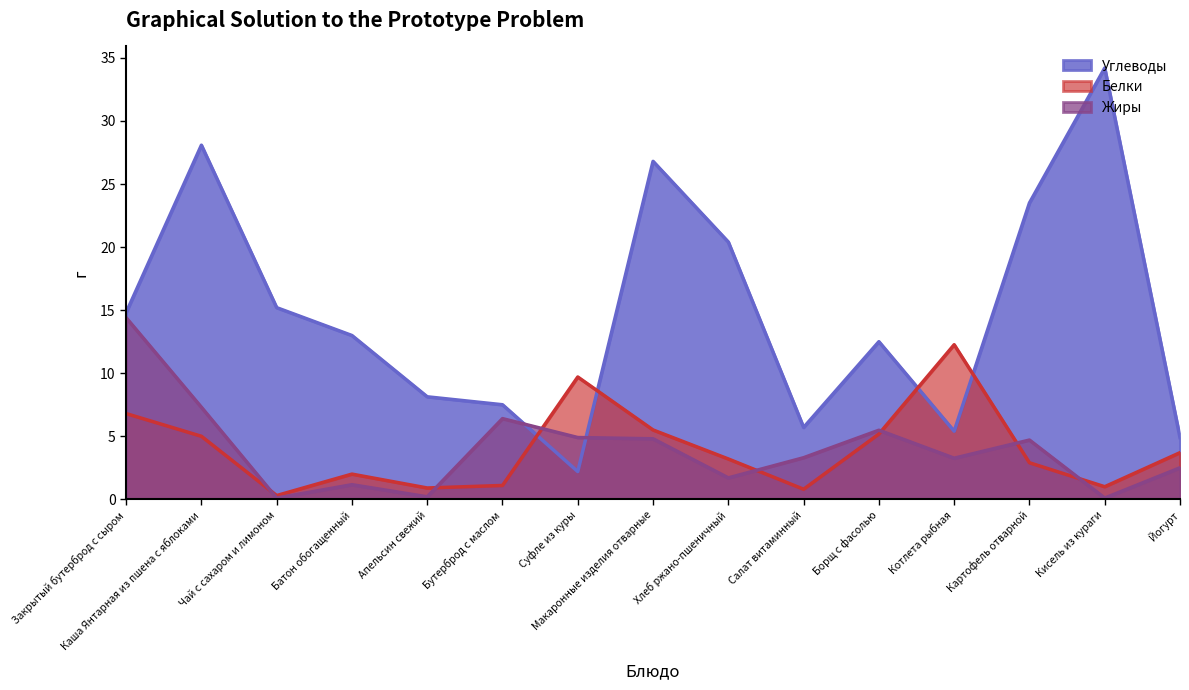

At how many categories does at least one series exceed 20?

5